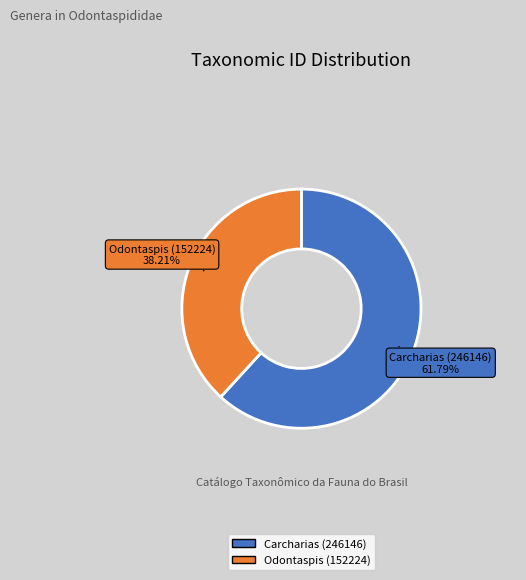

Is it true that Carcharias (246146) is 76% of the pie?

False